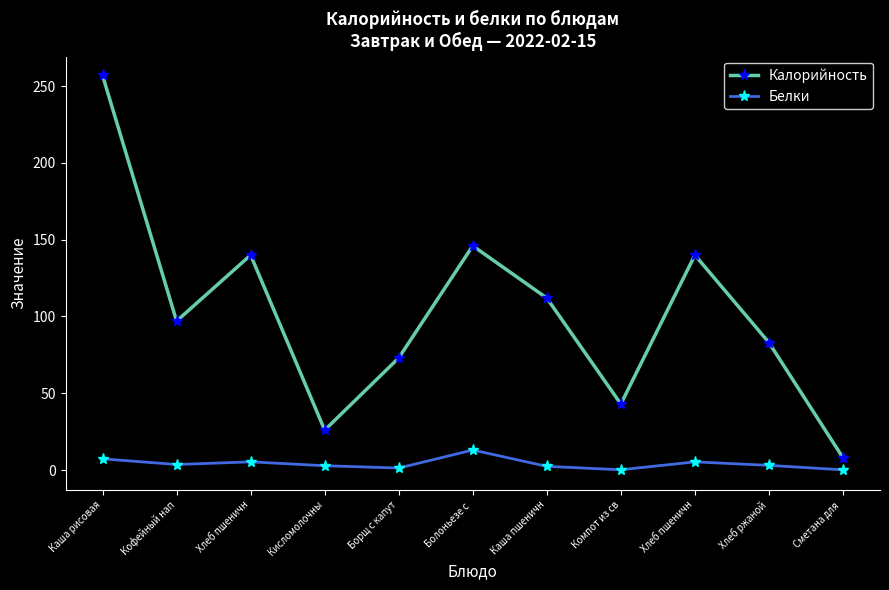

How many values in the Калорийность series are below 97?

5